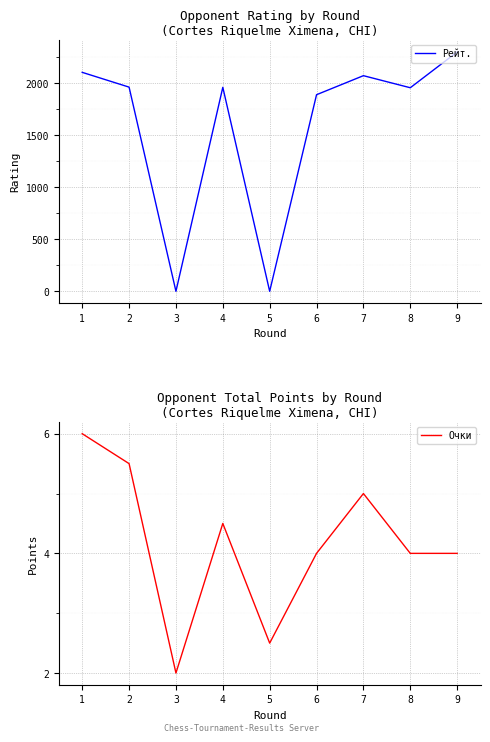

Reading left to right, extract all data points from this chart.

Рейт.: 2105.0	1963.0	0.0	1961.0	0.0	1890.0	2073.0	1957.0	2301.0
Очки: 6.0	5.5	2.0	4.5	2.5	4.0	5.0	4.0	4.0